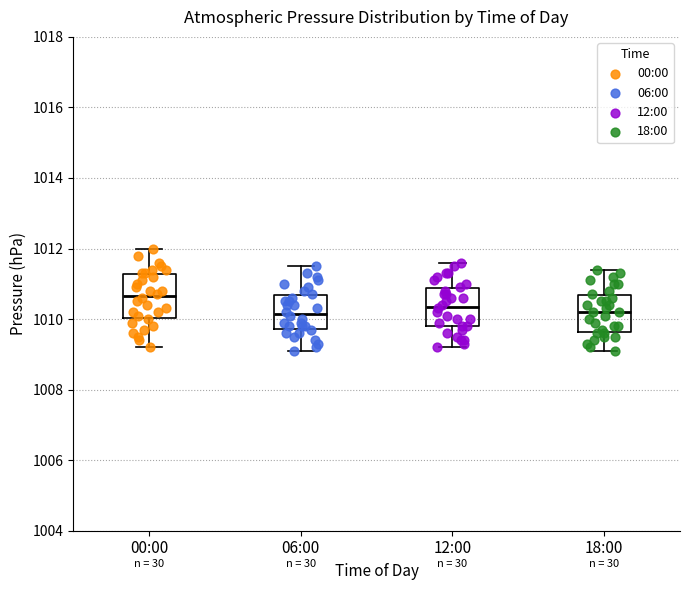

Which box has the highest median line?

00:00